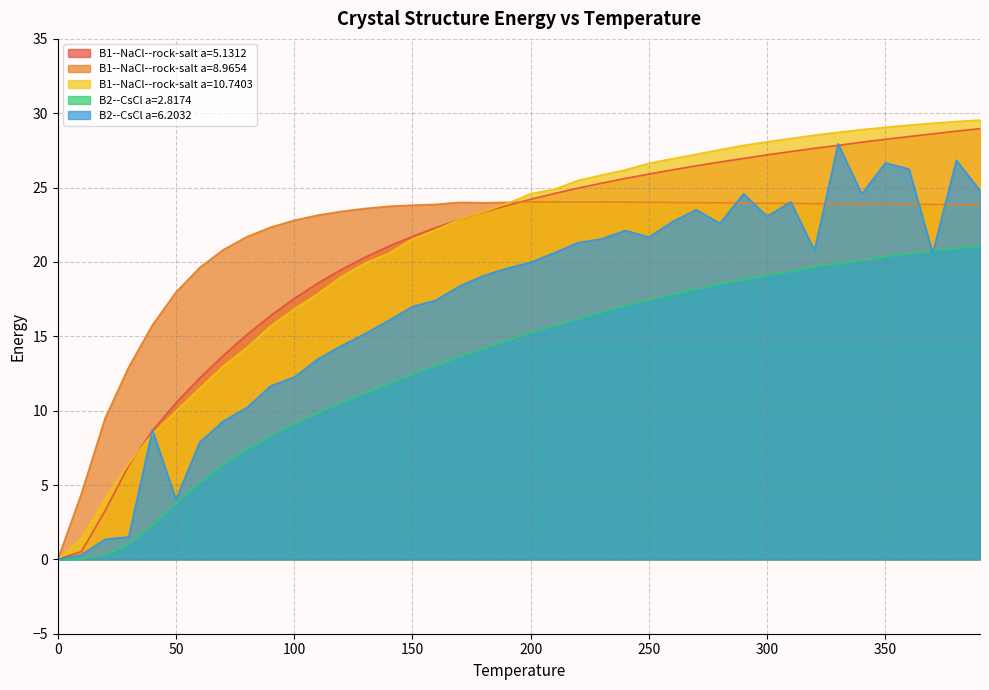

How many data points in B1--NaCl--rock-salt a=5.1312 are above 24?

20